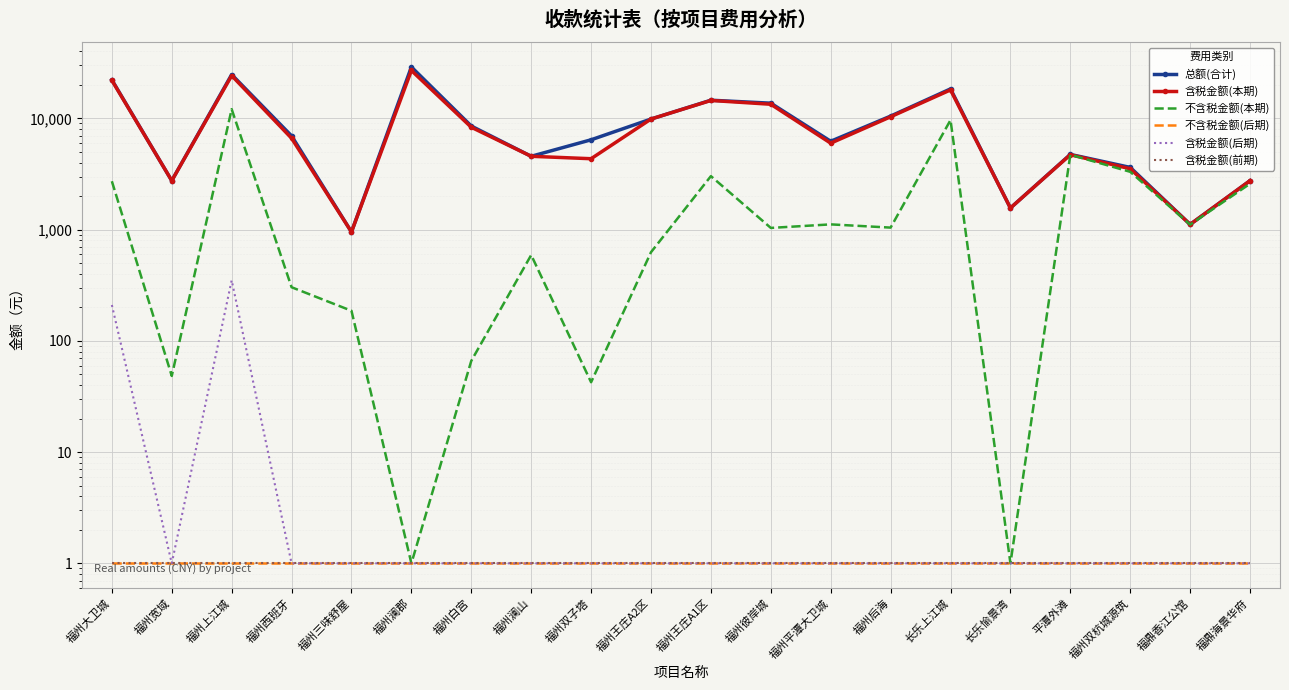

What is the value of the 含税金额(后期) point at the 8th from the left?

1.0